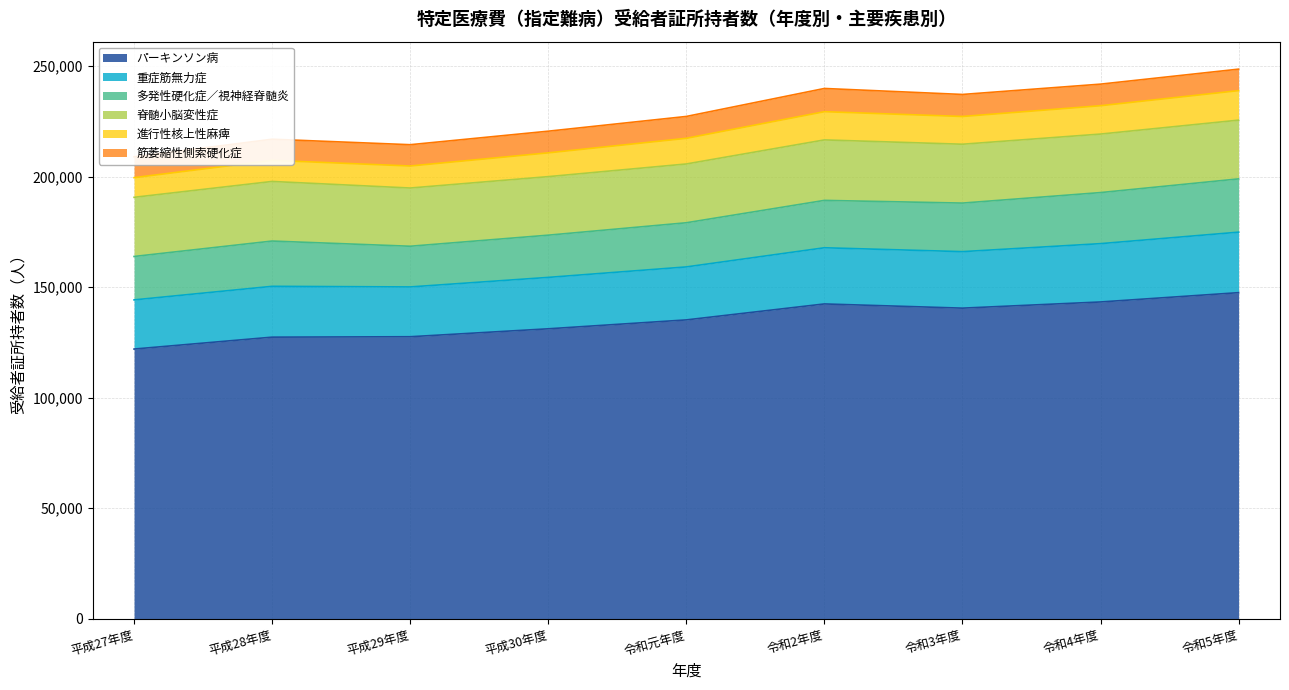

At which label does 進行性核上性麻痺 reach its peak?

令和5年度